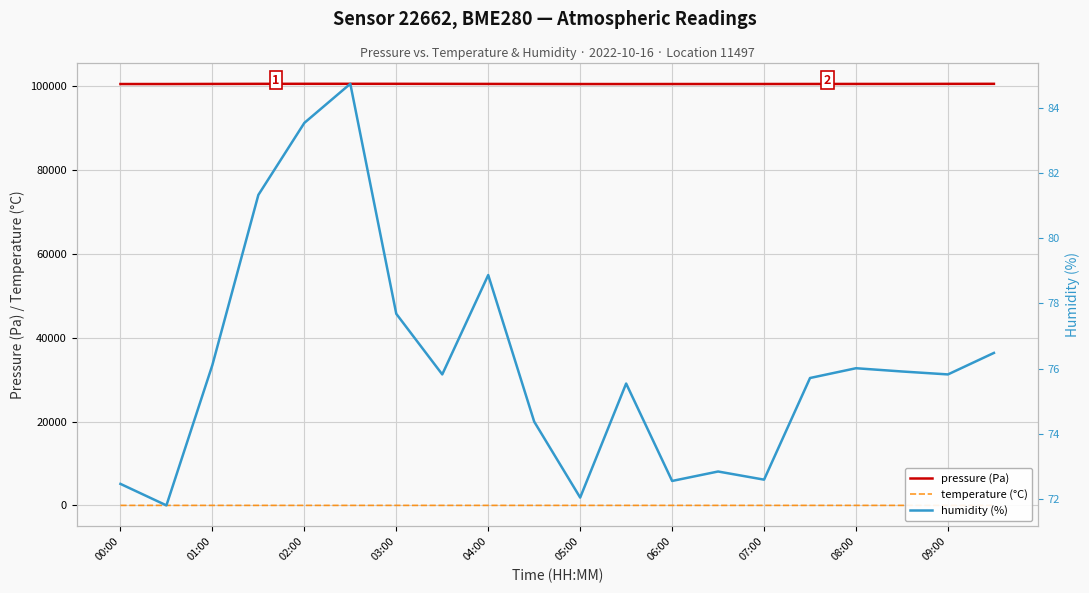

List the labels in order of pressure (Pa) value, largest first.

04:00, 05:00, 06:00, 19, 03:00, 07:00, 18, 08:00, 17, 02:00, 16, 15, 09:00, 14, 13, 12, 01:00, 00:00, 10, 11